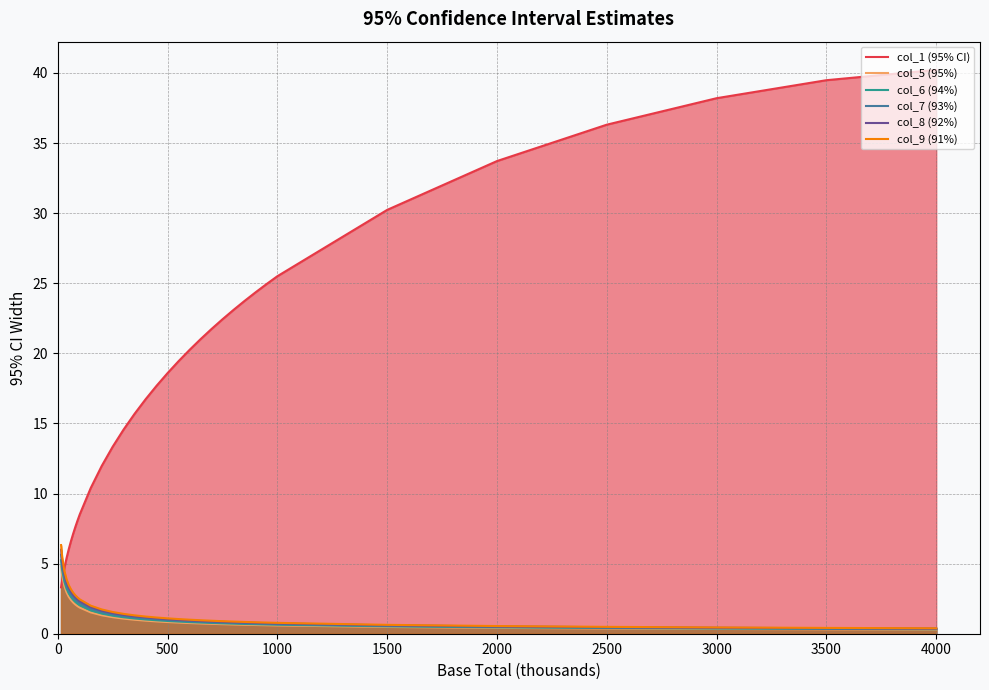

List the series in order of their peak value, highest first.

col_1 (95% CI), col_9 (91%), col_8 (92%), col_7 (93%), col_6 (94%), col_5 (95%)